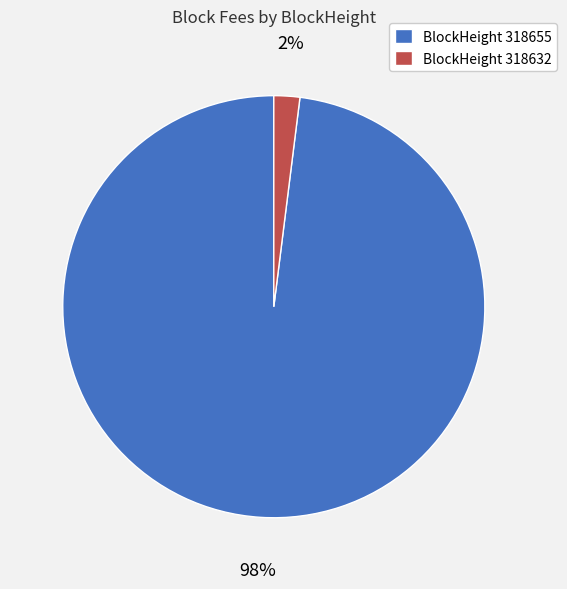

To the nearest percent, what is the combined percentage of BlockHeight 318655 and BlockHeight 318632?

100%